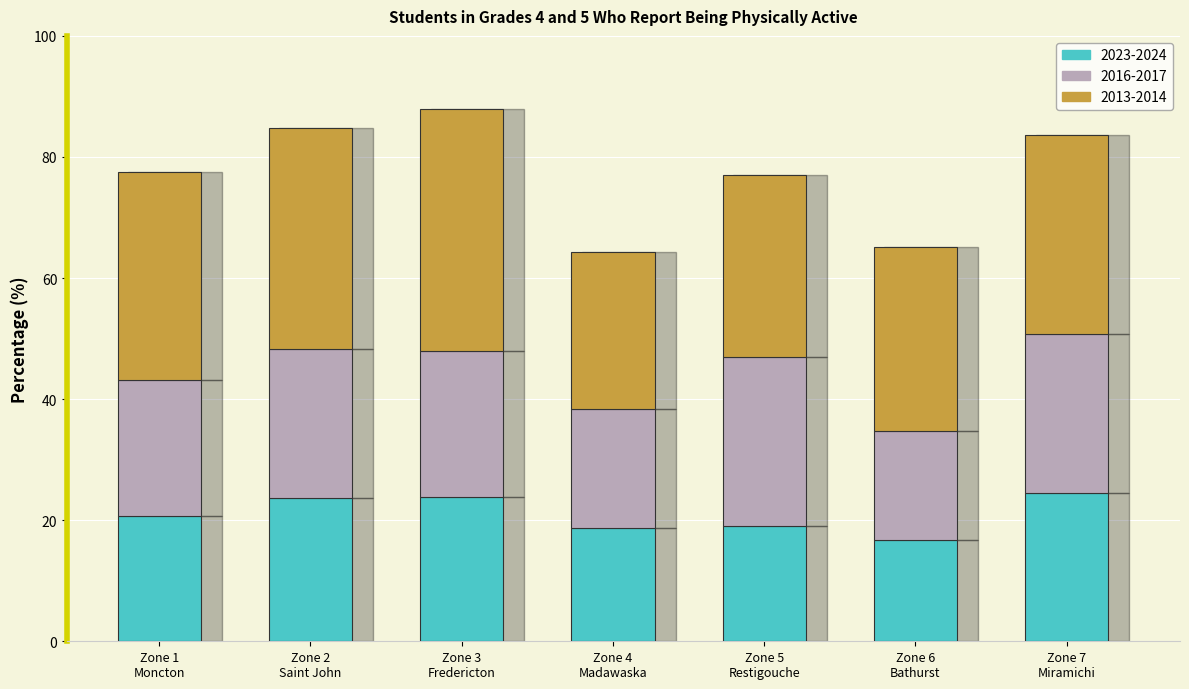

What is the average value of the 2023-2024 series?

21.0